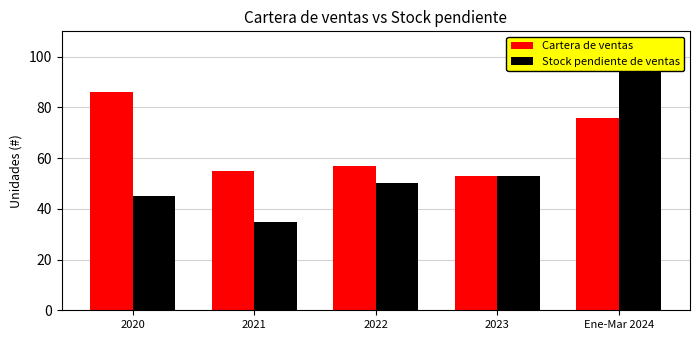

What is the value of the Stock pendiente de ventas bar at the 5th from the left?

96